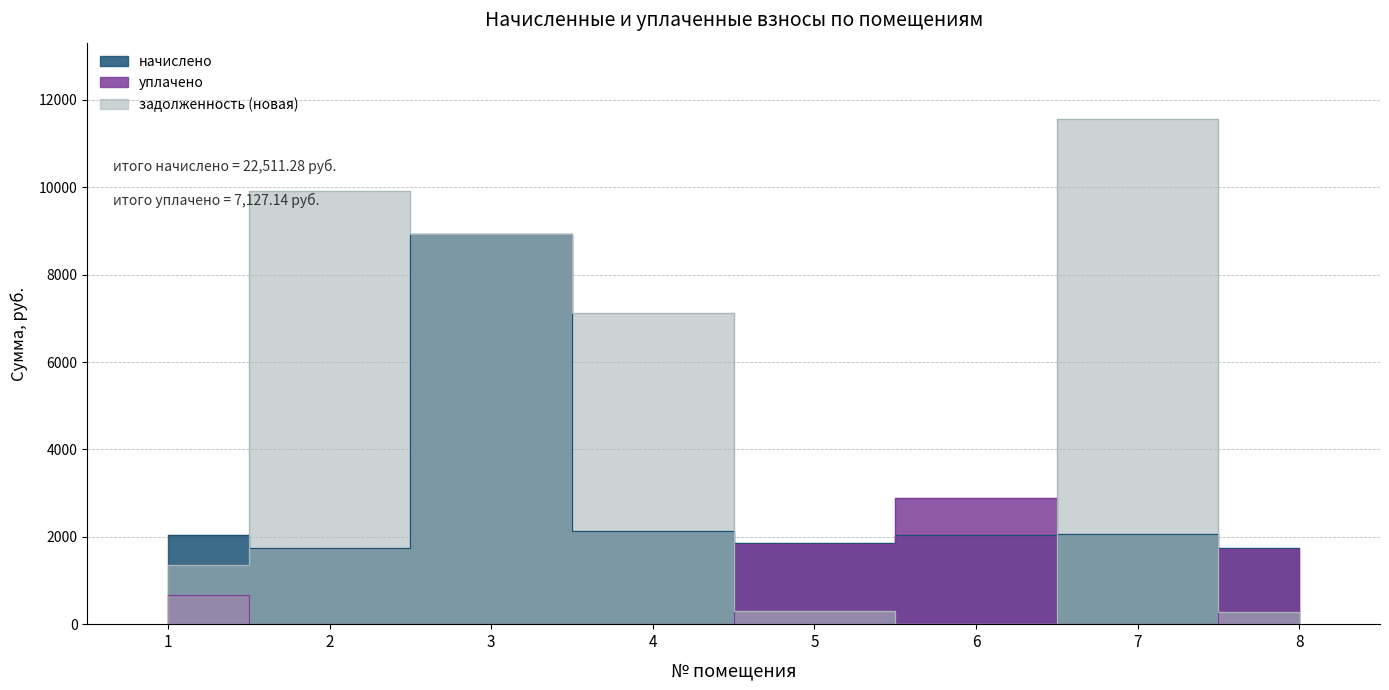

Where do начислено and уплачено first cross each other?

5 and 6